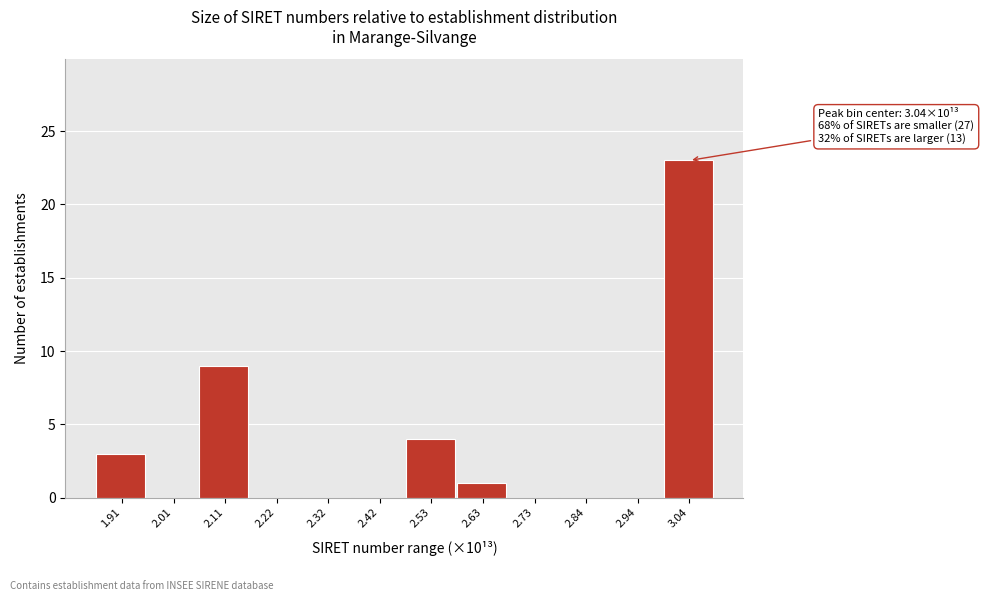

Reading right to left, what are all the values shown in this chart?

3.04=23	2.94=0	2.84=0	2.73=0	2.63=1	2.53=4	2.42=0	2.32=0	2.22=0	2.11=9	2.01=0	1.91=3